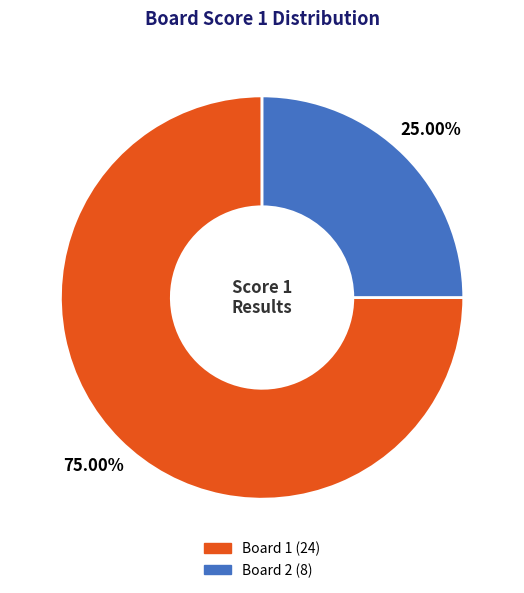

The Board 1 slice represents 66% of the pie. True or false?

False